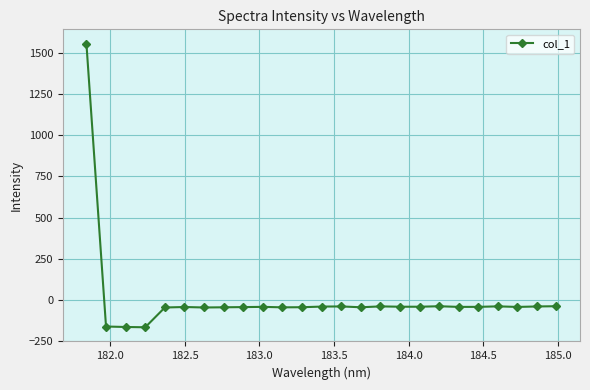

What is the difference between the maximum and second lowest values?

1723.0